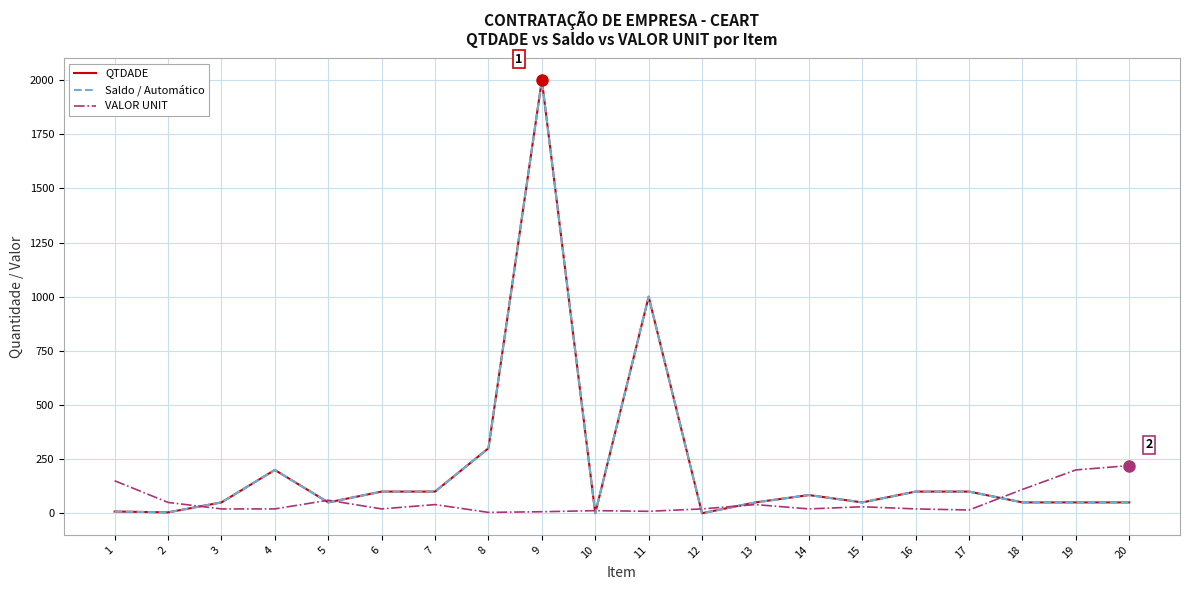

How many lines are shown in the chart?

3